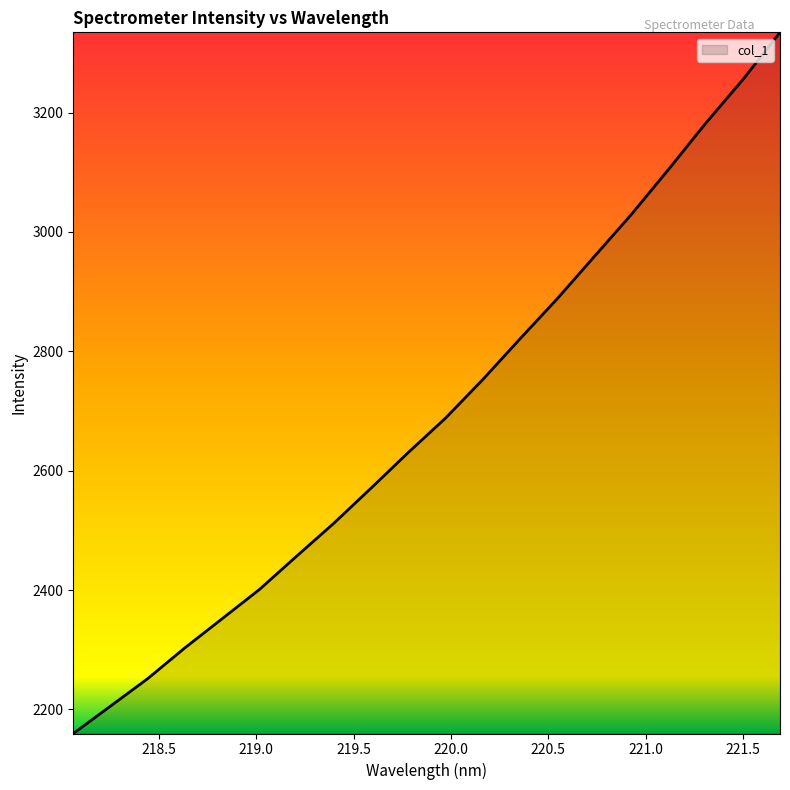

What is the smallest value displayed?

2159.8